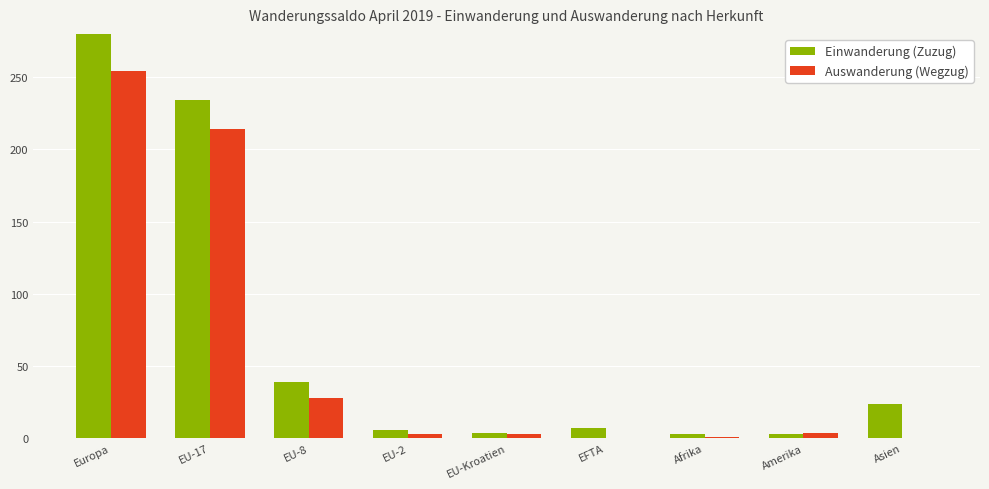

Does the chart contain stacked bars?

No